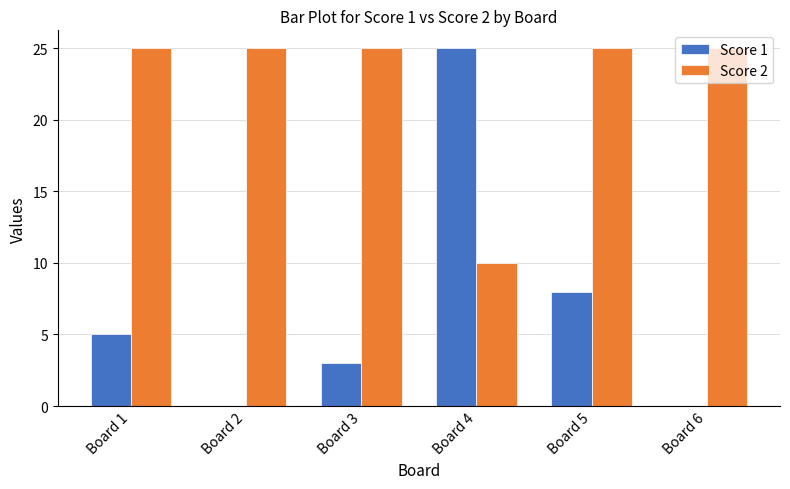

What is the sum of all Score 2 values?

135